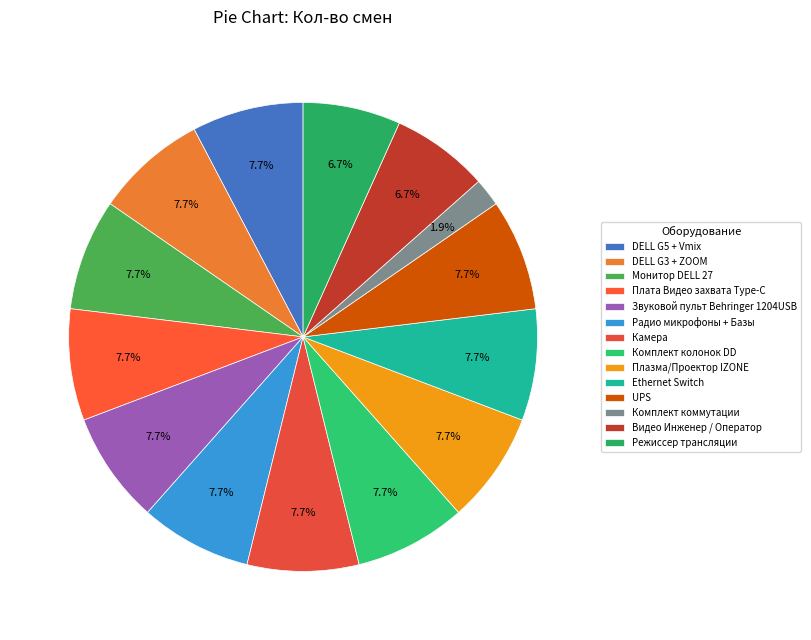

What percentage is NOT represented by DELL G5 + Vmix?

92.3%